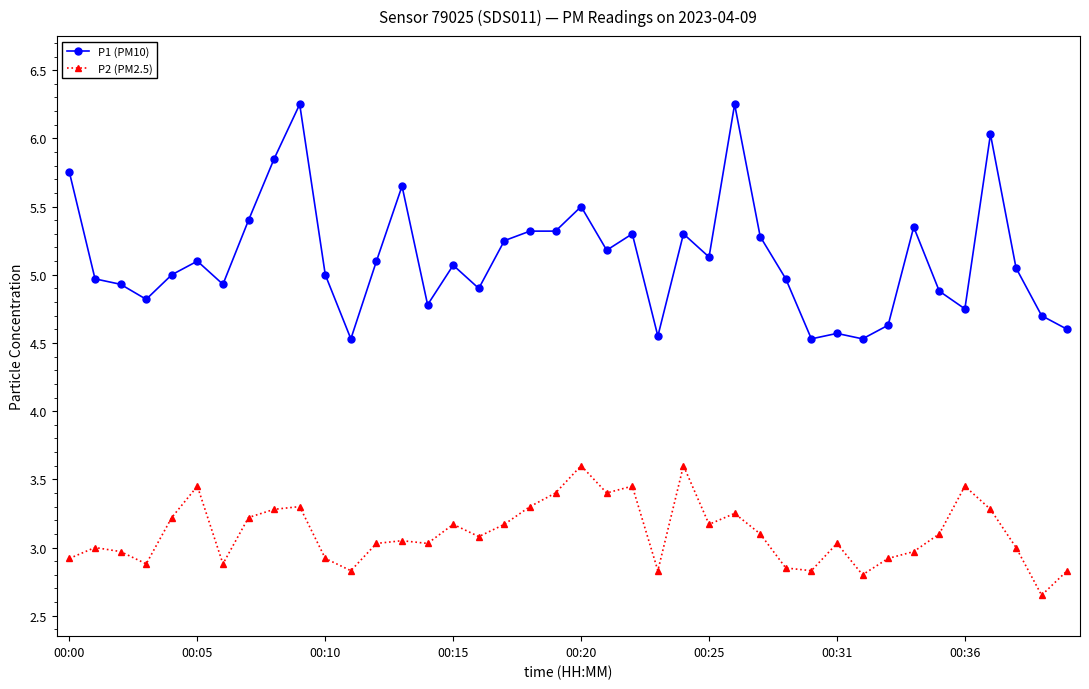

What is the value of the P2 (PM2.5) point at the 35th from the left?

3.1